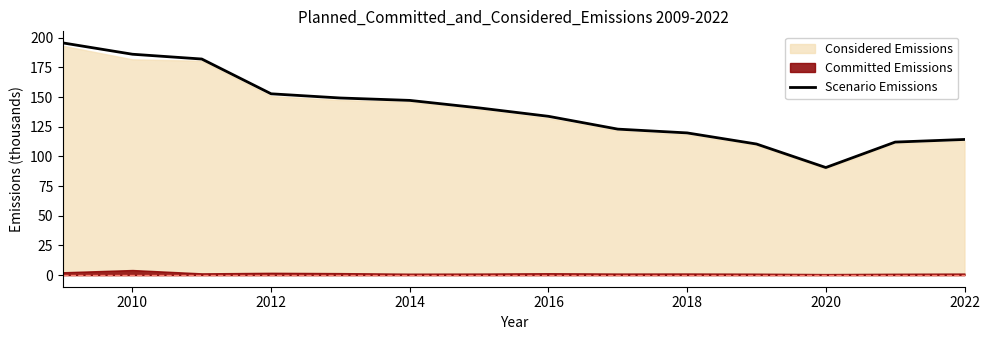

The value of Scenario Emissions at 2014 is 65.5. True or false?

False